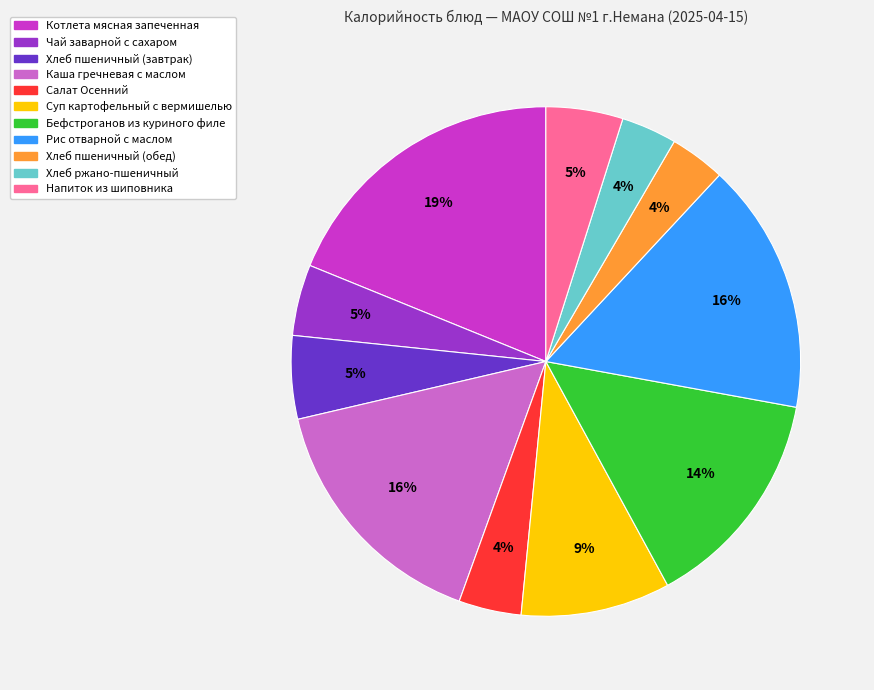

To the nearest percent, what percentage of the pie is Салат Осенний?

4%